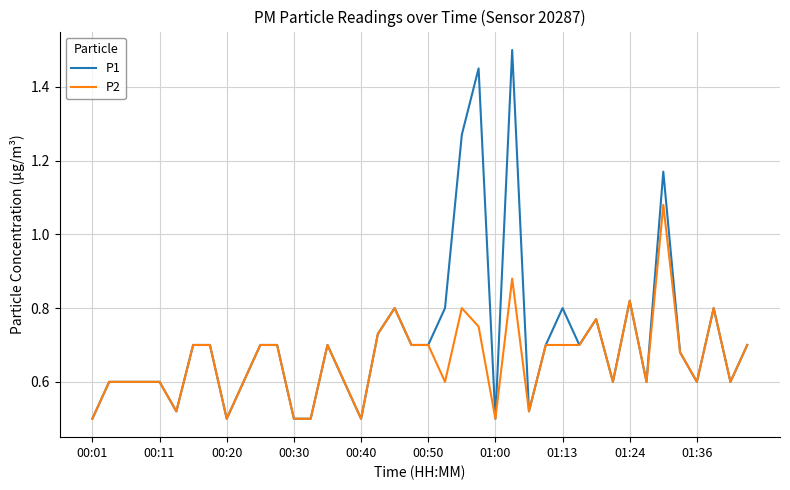

Which series has the widest spread of values?

P1